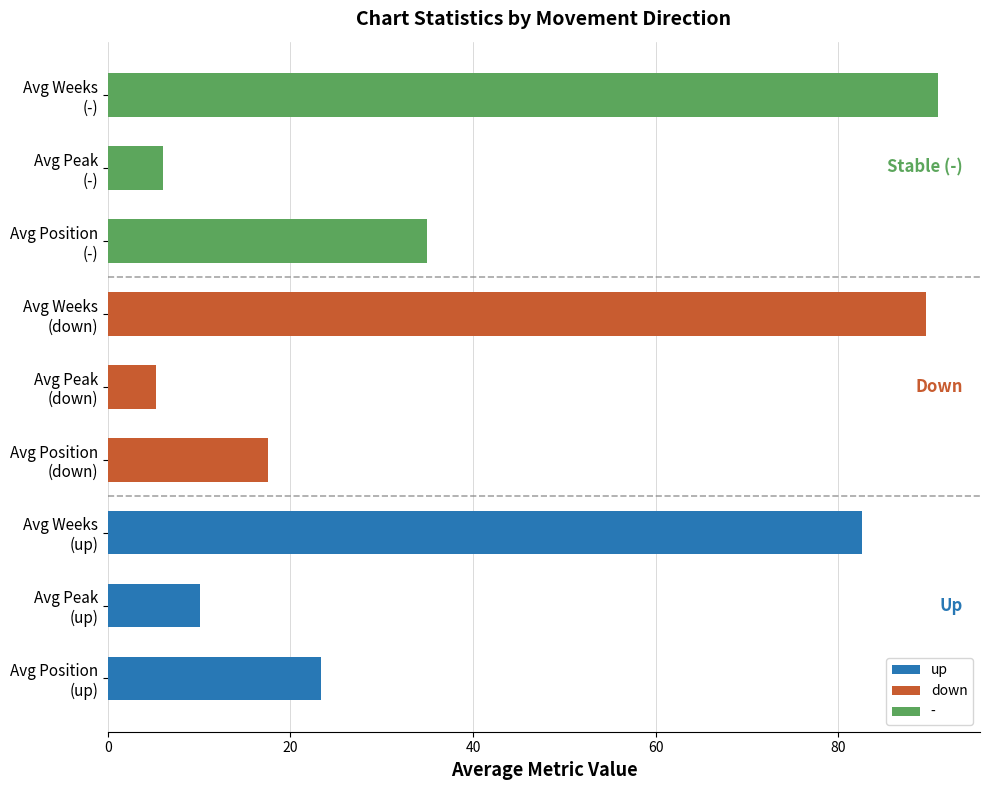

Is it true that down equals 17.5 at Avg Position (down)?

True